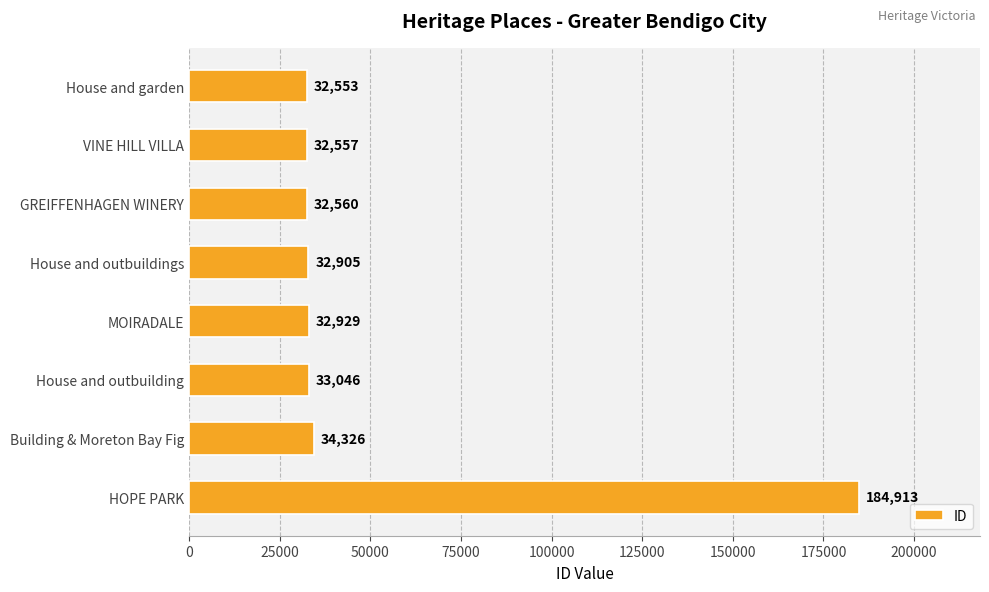

Is it true that the value at House and outbuildings is 32905?

True